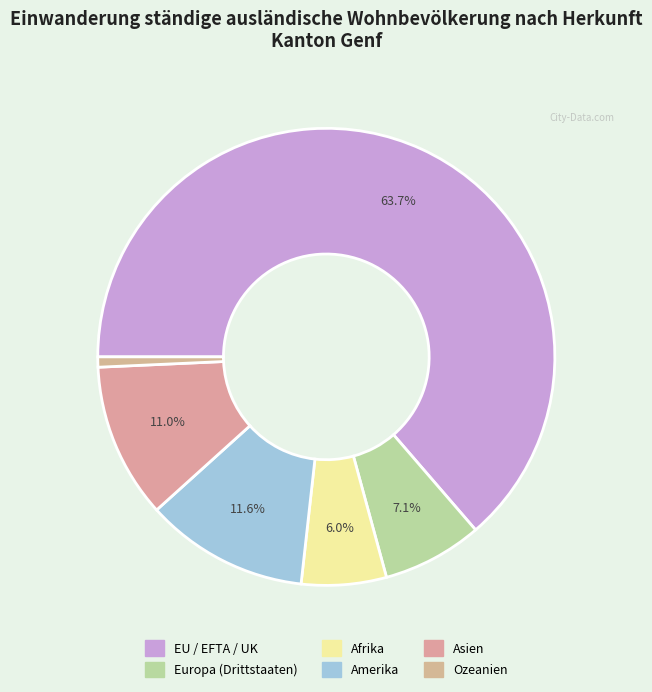

Is it true that Europa (Drittstaaten) is 18% of the pie?

False